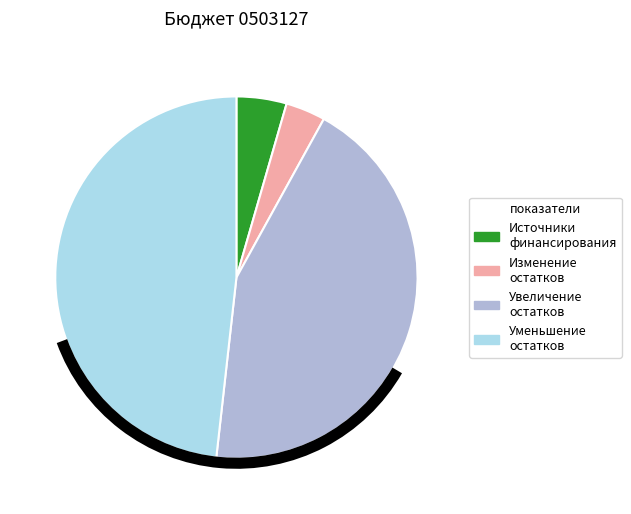

Is there any slice that represents more than half of the pie?

No